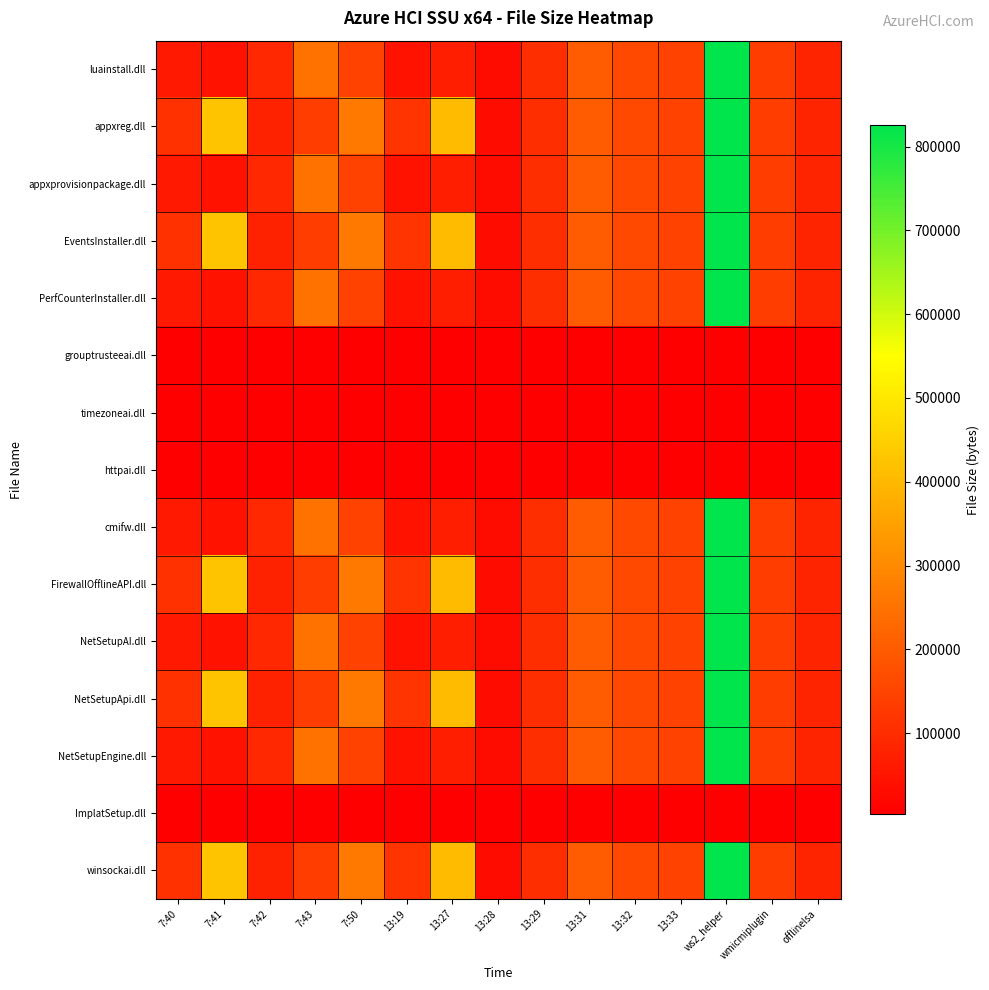

Reading left to right, list all the values displayed in this chart.

luainstall.dll: 7:40=60232	7:41=45896	7:42=89928	7:43=248144	7:50=146256	13:19=45896	13:27=70992	13:28=31560	13:29=104776	13:31=202040	13:32=163152	13:33=145232	ws2_helper=825680	wmicmiplugin=136528	offlinelsa=81736
appxreg.dll: 7:40=109392	7:41=426832	7:42=78672	7:43=134968	7:50=261448	13:19=116536	13:27=405304	13:28=31560	13:29=104776	13:31=202040	13:32=163152	13:33=145232	ws2_helper=825680	wmicmiplugin=136528	offlinelsa=81736
appxprovisionpackage.dll: 7:40=60232	7:41=45896	7:42=89928	7:43=248144	7:50=146256	13:19=45896	13:27=70992	13:28=31560	13:29=104776	13:31=202040	13:32=163152	13:33=145232	ws2_helper=825680	wmicmiplugin=136528	offlinelsa=81736
EventsInstaller.dll: 7:40=109392	7:41=426832	7:42=78672	7:43=134968	7:50=261448	13:19=116536	13:27=405304	13:28=31560	13:29=104776	13:31=202040	13:32=163152	13:33=145232	ws2_helper=825680	wmicmiplugin=136528	offlinelsa=81736
PerfCounterInstaller.dll: 7:40=60232	7:41=45896	7:42=89928	7:43=248144	7:50=146256	13:19=45896	13:27=70992	13:28=31560	13:29=104776	13:31=202040	13:32=163152	13:33=145232	ws2_helper=825680	wmicmiplugin=136528	offlinelsa=81736
grouptrusteeai.dll: 7:40=3072	7:41=3072	7:42=3072	7:43=3072	7:50=3072	13:19=3072	13:27=3072	13:28=3072	13:29=3072	13:31=3072	13:32=3072	13:33=3072	ws2_helper=3072	wmicmiplugin=3072	offlinelsa=3072
timezoneai.dll: 7:40=3072	7:41=3072	7:42=3072	7:43=3072	7:50=3072	13:19=3072	13:27=3072	13:28=3072	13:29=3072	13:31=3072	13:32=3072	13:33=3072	ws2_helper=3072	wmicmiplugin=3072	offlinelsa=3072
httpai.dll: 7:40=3072	7:41=3072	7:42=3072	7:43=3072	7:50=3072	13:19=3072	13:27=3072	13:28=3072	13:29=3072	13:31=3072	13:32=3072	13:33=3072	ws2_helper=3072	wmicmiplugin=3072	offlinelsa=3072
cmifw.dll: 7:40=60232	7:41=45896	7:42=89928	7:43=248144	7:50=146256	13:19=45896	13:27=70992	13:28=31560	13:29=104776	13:31=202040	13:32=163152	13:33=145232	ws2_helper=825680	wmicmiplugin=136528	offlinelsa=81736
FirewallOfflineAPI.dll: 7:40=109392	7:41=426832	7:42=78672	7:43=134968	7:50=261448	13:19=116536	13:27=405304	13:28=31560	13:29=104776	13:31=202040	13:32=163152	13:33=145232	ws2_helper=825680	wmicmiplugin=136528	offlinelsa=81736
NetSetupAI.dll: 7:40=60232	7:41=45896	7:42=89928	7:43=248144	7:50=146256	13:19=45896	13:27=70992	13:28=31560	13:29=104776	13:31=202040	13:32=163152	13:33=145232	ws2_helper=825680	wmicmiplugin=136528	offlinelsa=81736
NetSetupApi.dll: 7:40=109392	7:41=426832	7:42=78672	7:43=134968	7:50=261448	13:19=116536	13:27=405304	13:28=31560	13:29=104776	13:31=202040	13:32=163152	13:33=145232	ws2_helper=825680	wmicmiplugin=136528	offlinelsa=81736
NetSetupEngine.dll: 7:40=60232	7:41=45896	7:42=89928	7:43=248144	7:50=146256	13:19=45896	13:27=70992	13:28=31560	13:29=104776	13:31=202040	13:32=163152	13:33=145232	ws2_helper=825680	wmicmiplugin=136528	offlinelsa=81736
ImplatSetup.dll: 7:40=3072	7:41=3072	7:42=3072	7:43=3072	7:50=3072	13:19=3072	13:27=3072	13:28=3072	13:29=3072	13:31=3072	13:32=3072	13:33=3072	ws2_helper=3072	wmicmiplugin=3072	offlinelsa=3072
winsockai.dll: 7:40=109392	7:41=426832	7:42=78672	7:43=134968	7:50=261448	13:19=116536	13:27=405304	13:28=31560	13:29=104776	13:31=202040	13:32=163152	13:33=145232	ws2_helper=825680	wmicmiplugin=136528	offlinelsa=81736